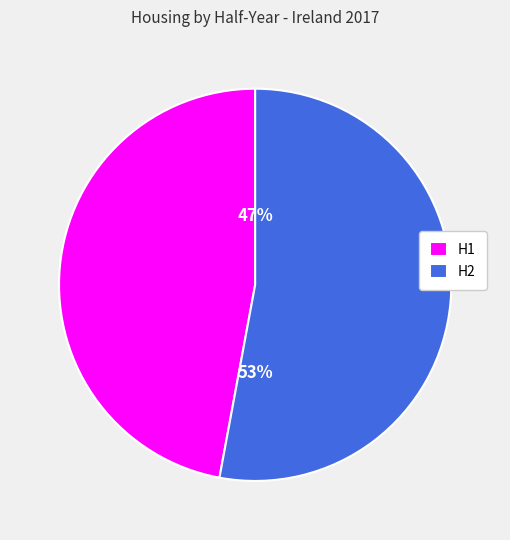

Is there a majority slice in this chart?

Yes